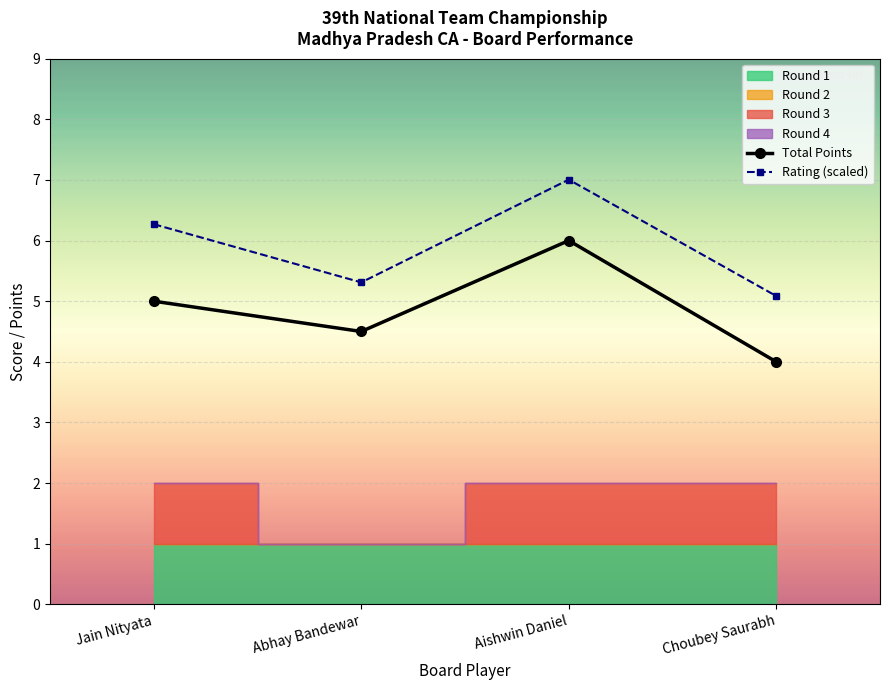

What position from the right is Choubey Saurabh?

1